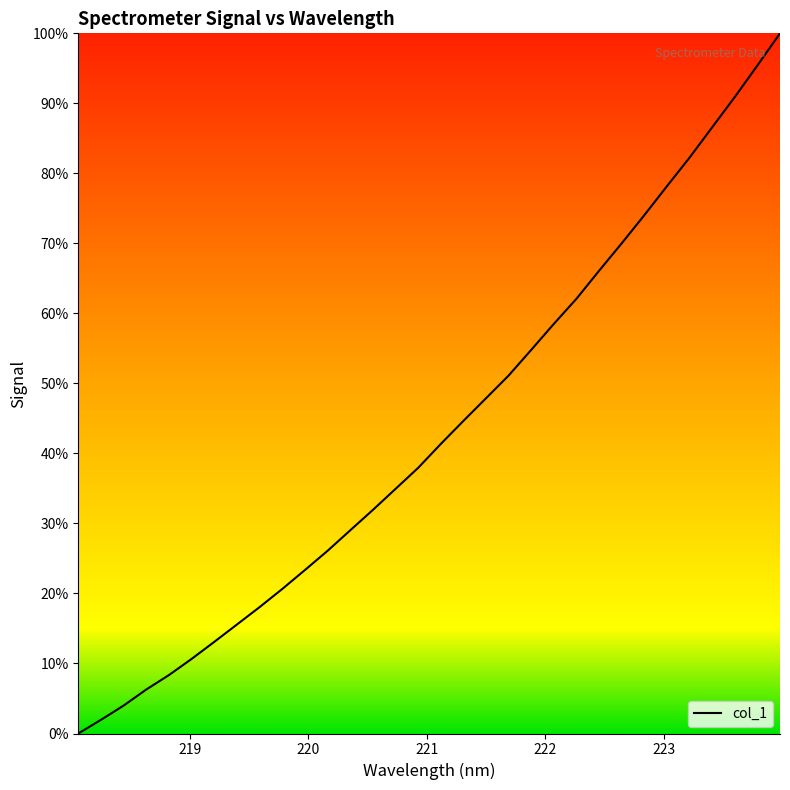

Reading right to left, extract all data points from this chart.

100.0	95.4	90.9	86.6	82.3	78.2	74.0	70.0	66.1	62.1	58.5	54.8	51.1	47.9	44.6	41.3	37.9	34.9	31.9	29.0	26.1	23.3	20.6	18.0	15.6	13.1	10.6	8.3	6.3	4.0	1.9	0.0